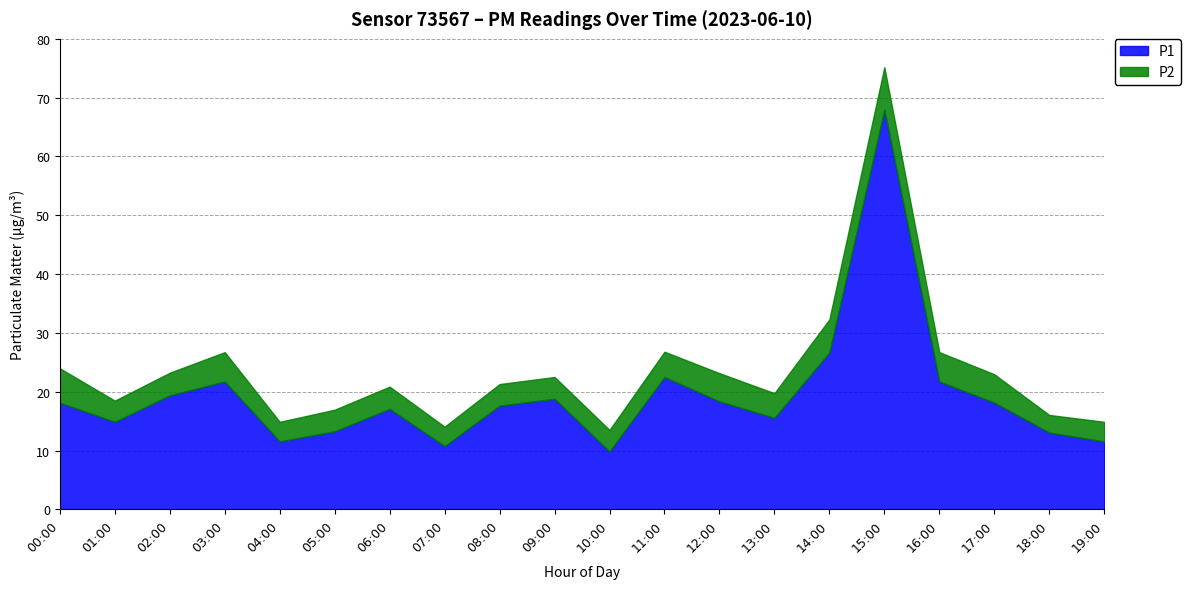

True or false: P2 has more than 2 interior local peaks.

True